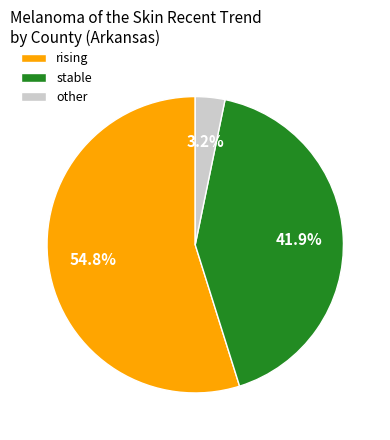

To the nearest percent, what is the combined percentage of stable and other?

45%